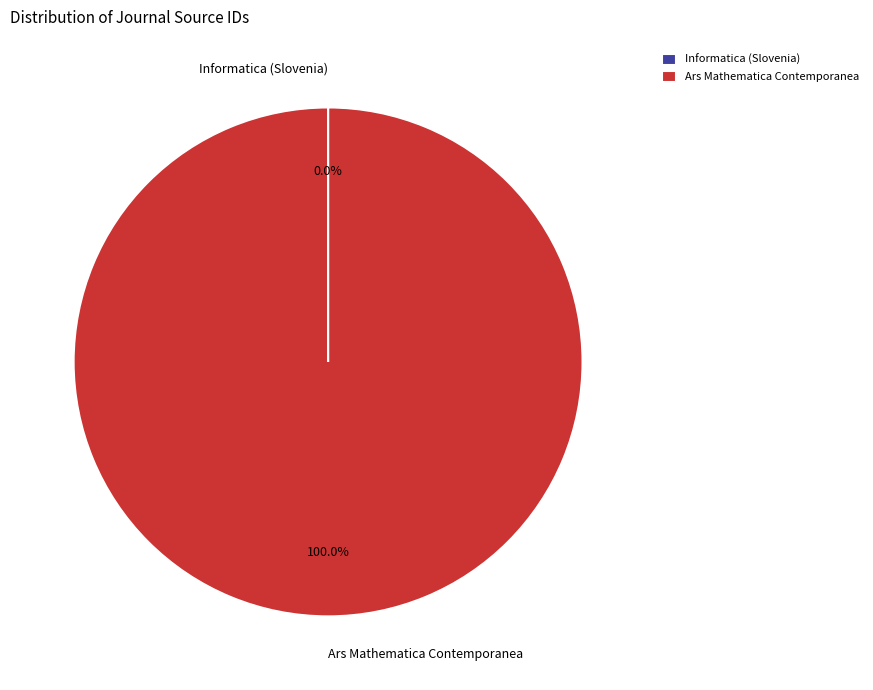

Which slice is the largest?

Ars Mathematica Contemporanea